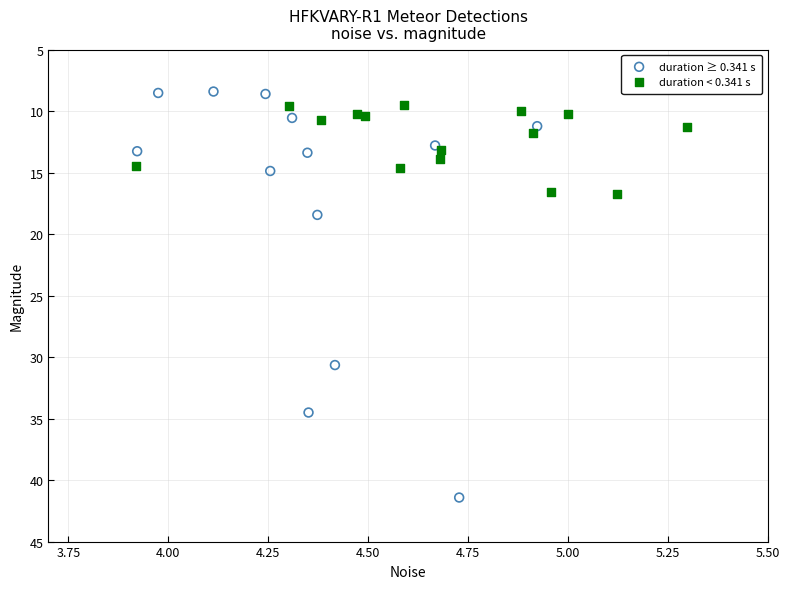

Which series contains the highest Y value?

duration ≥ 0.341 s